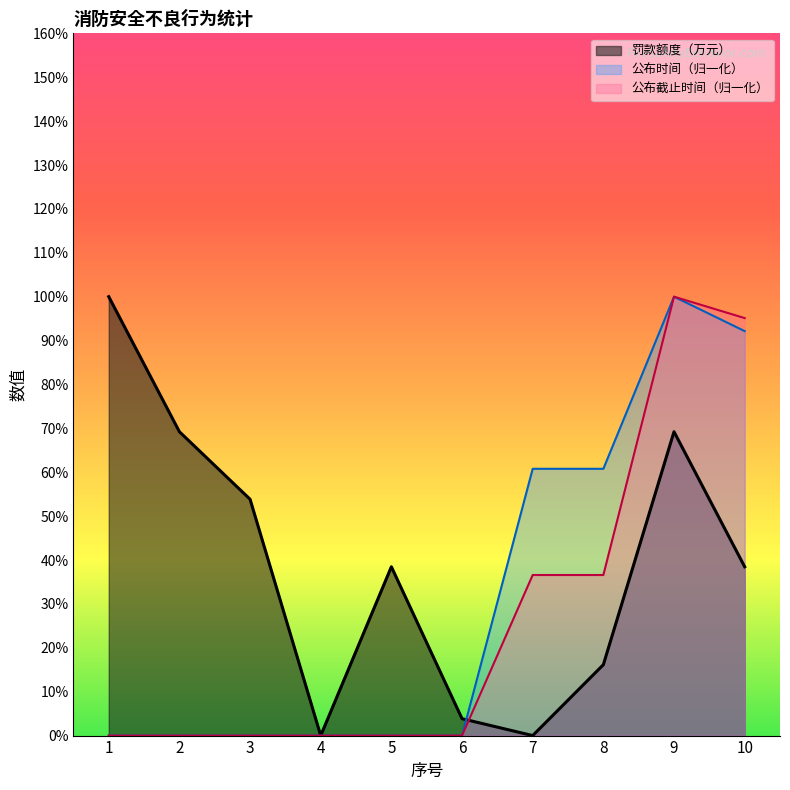

What is the sum of all 公布截止时间 values?

2.7